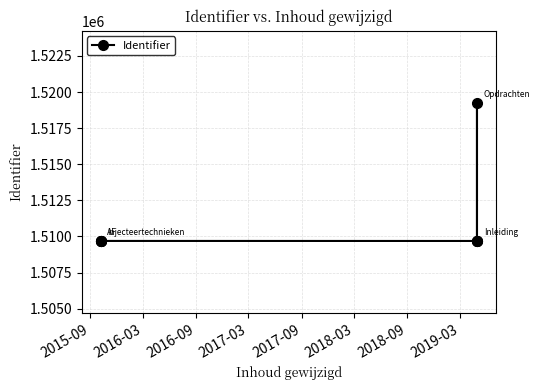

Is it true that the value at 2015-09 is 1509689?

True